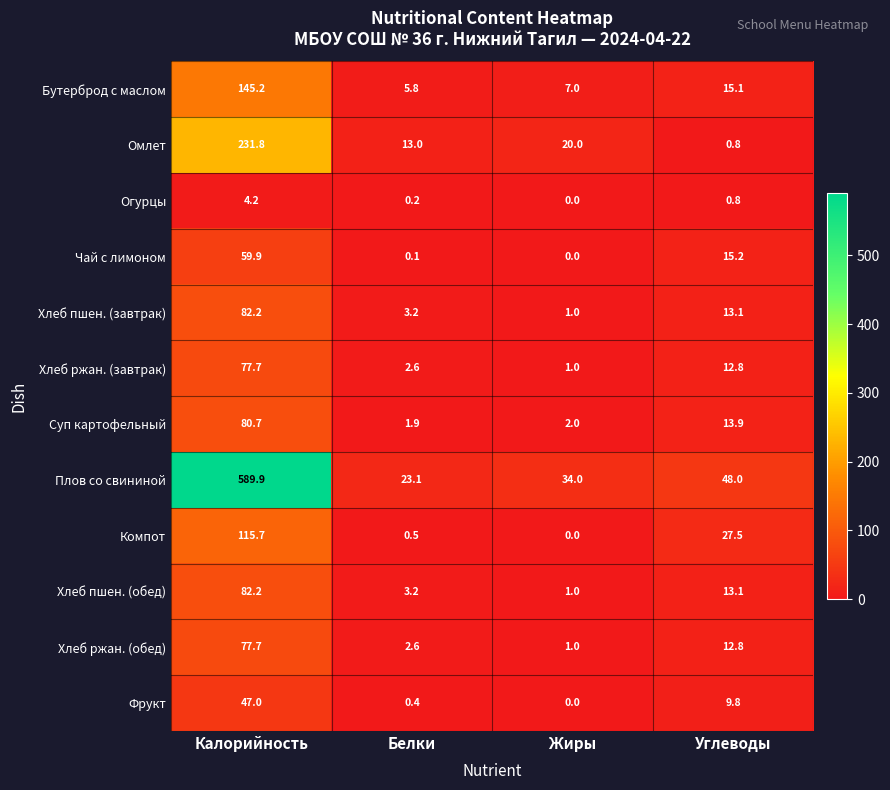

Which category has the highest value across all series?

Калорийность